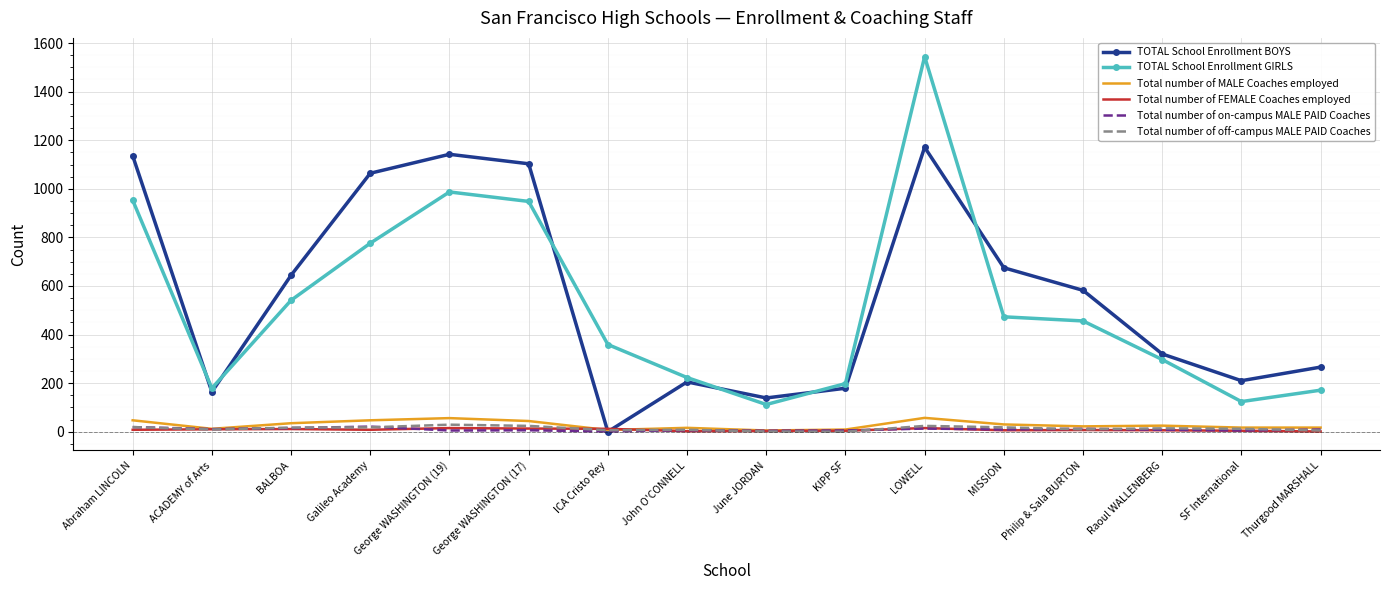

True or false: TOTAL School Enrollment GIRLS and Total number of on-campus MALE PAID Coaches cross at least once.

False